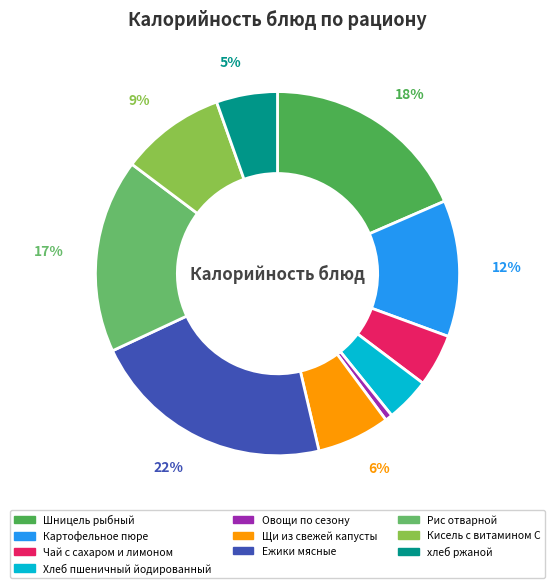

Is it true that Кисель с витамином С is 23% of the pie?

False